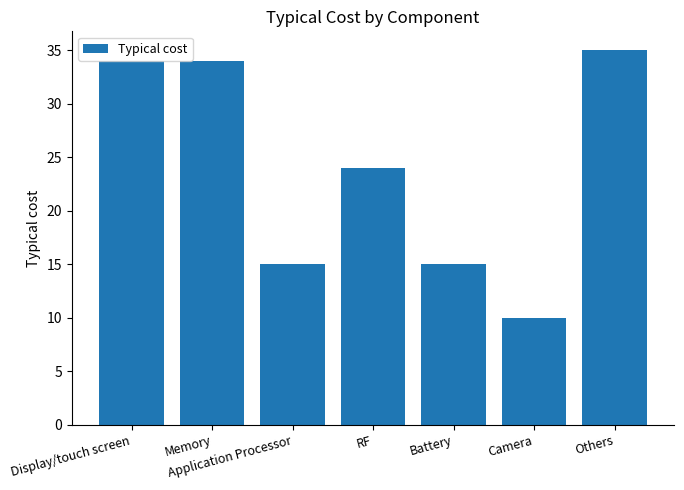

Reading left to right, transcribe all the data shown in this chart.

34	34	15	24	15	10	35